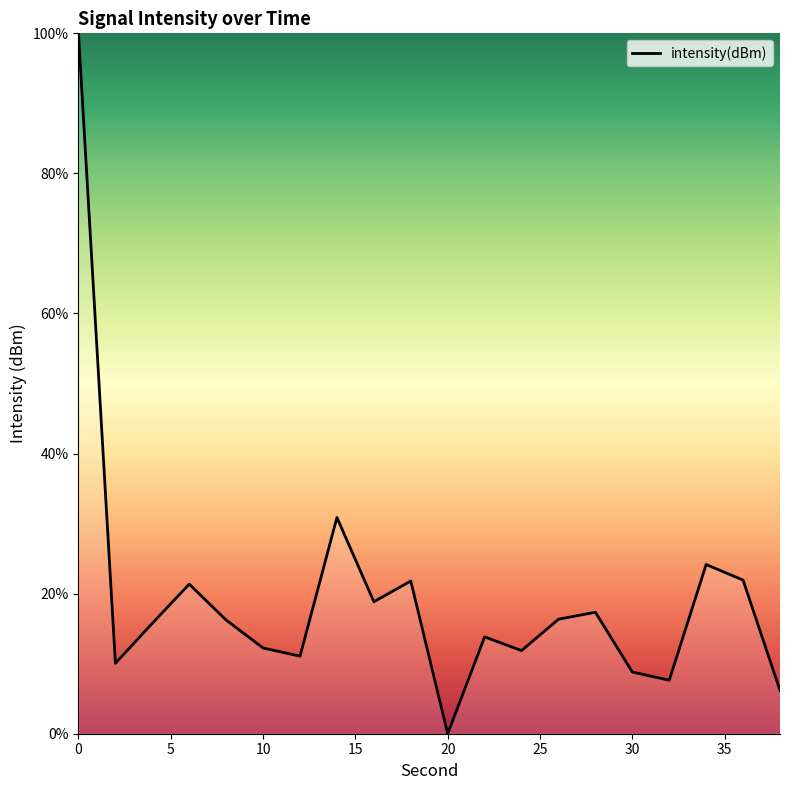

What is the sum of all values?

386.3